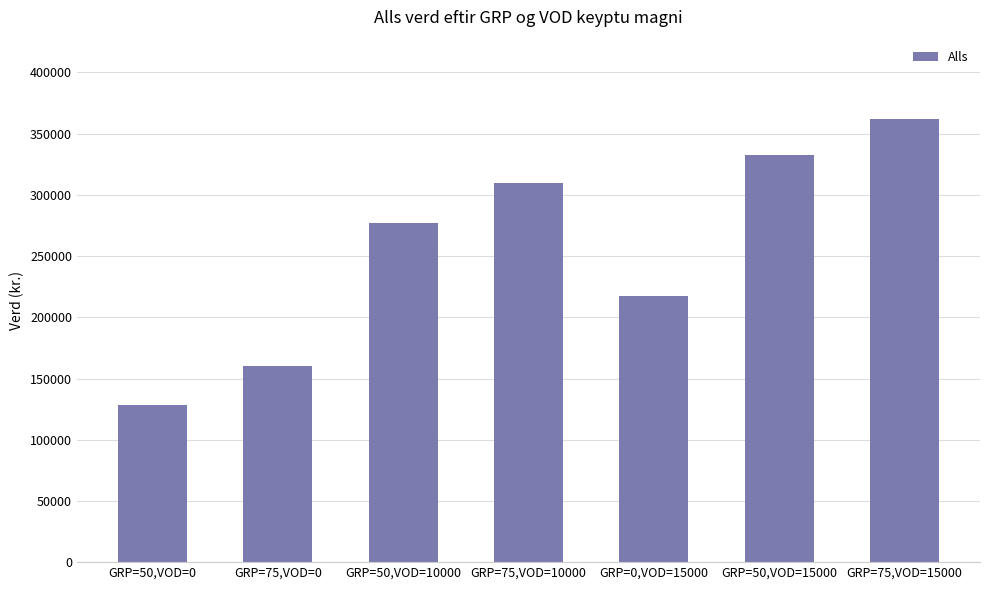

What is the label of the 5th bar from the left?

GRP=0,VOD=15000